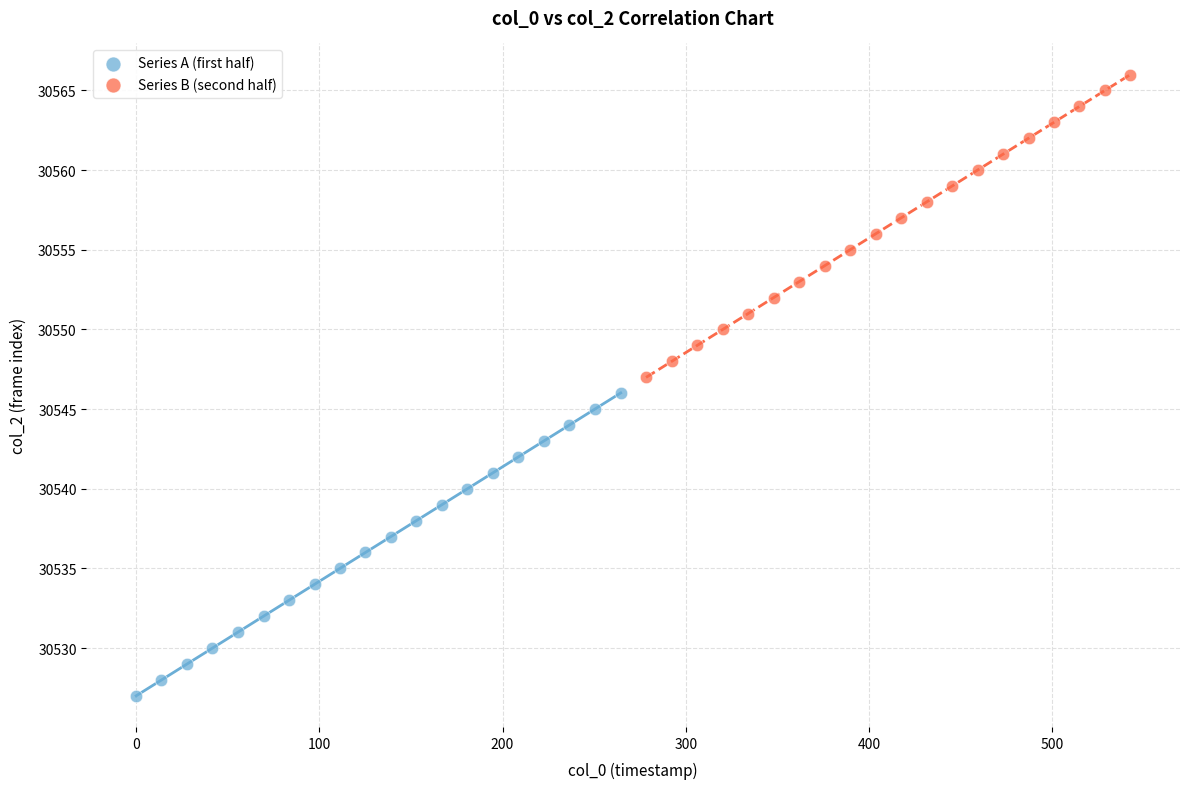

Which series reaches the minimum Y coordinate?

Series A (first half)